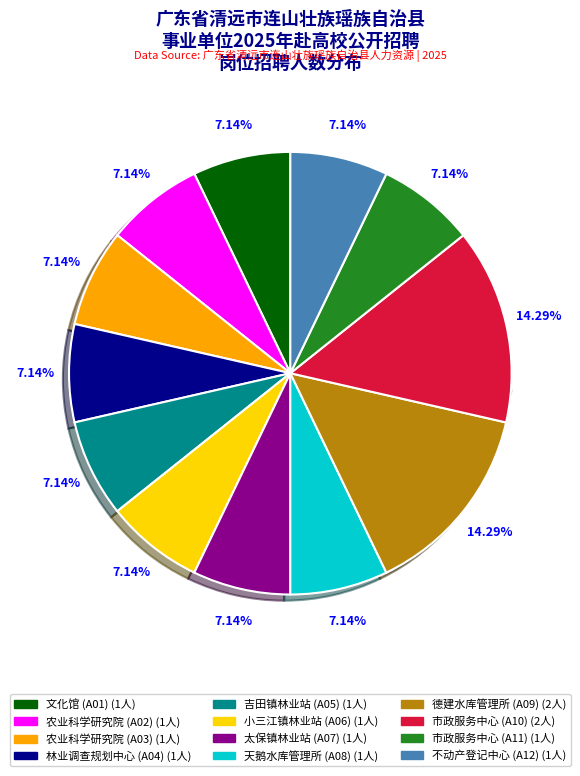

To the nearest percent, what portion does 连山壮族瑶族自治县市政服务中心 (A11) represent?

7%